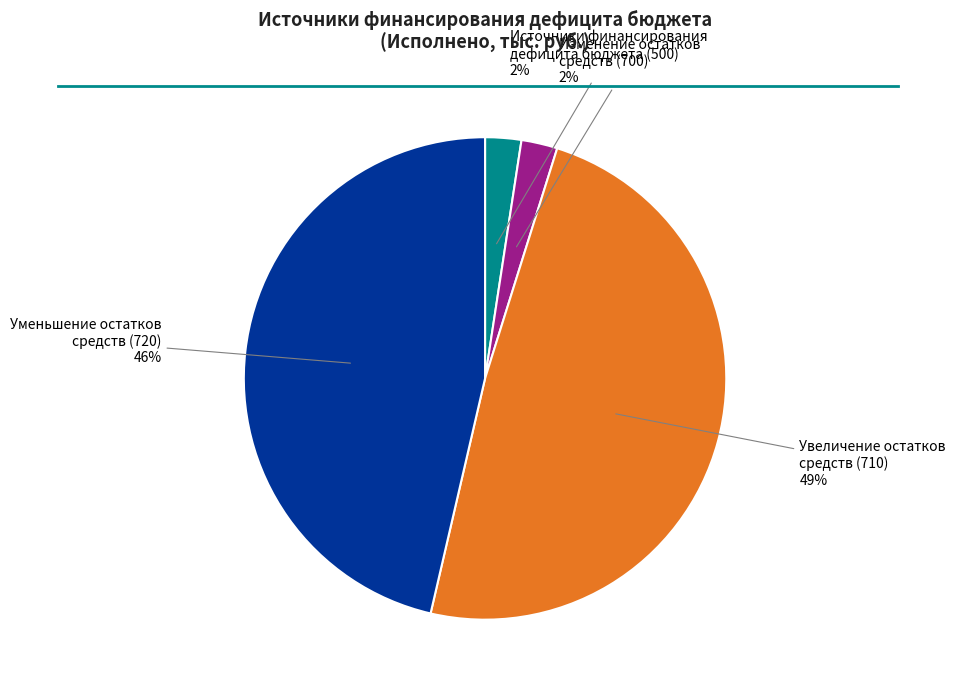

To the nearest percent, what is the average slice percentage?

25%